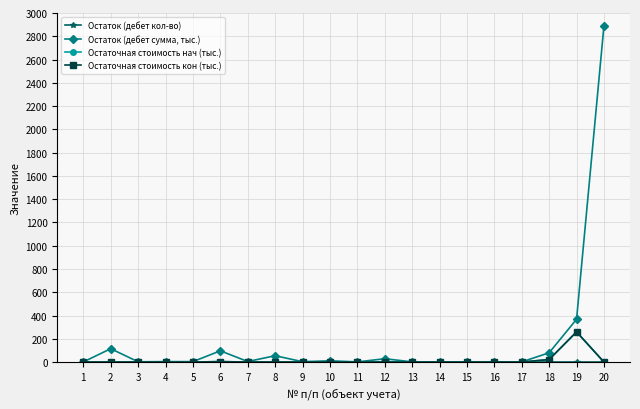

Which category has the lowest value in the Остаток (дебет кол-во) series?

1